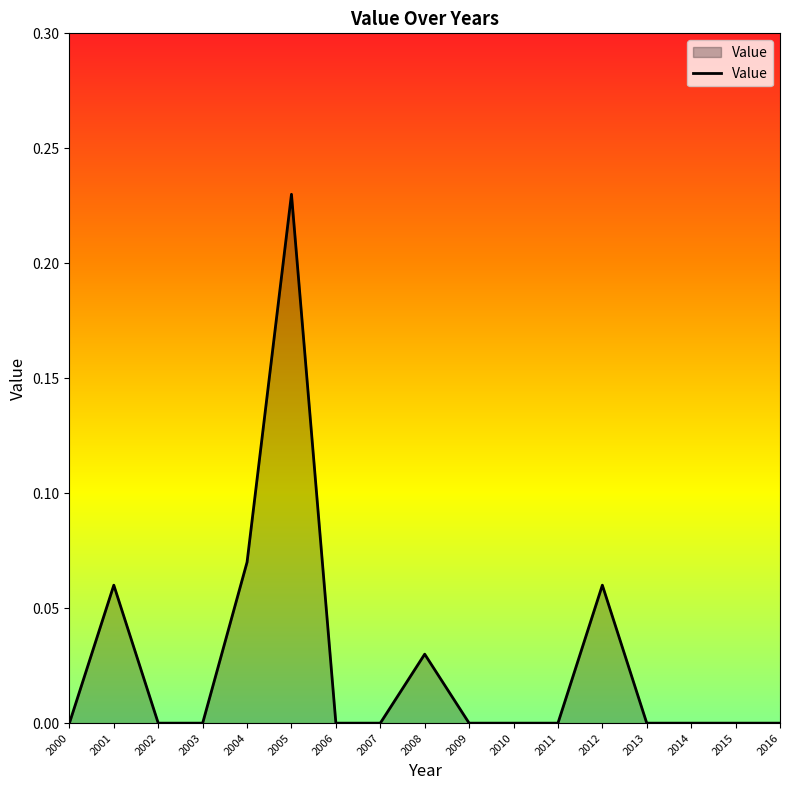

Between 2015 and 2008, which is larger?

2008